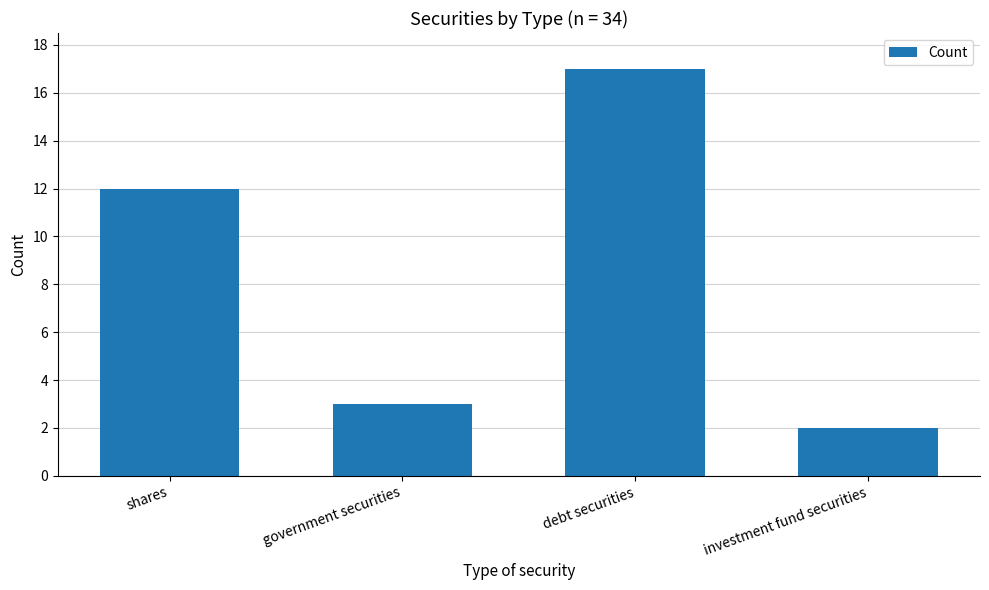

What is the label of the 1st bar from the left?

shares